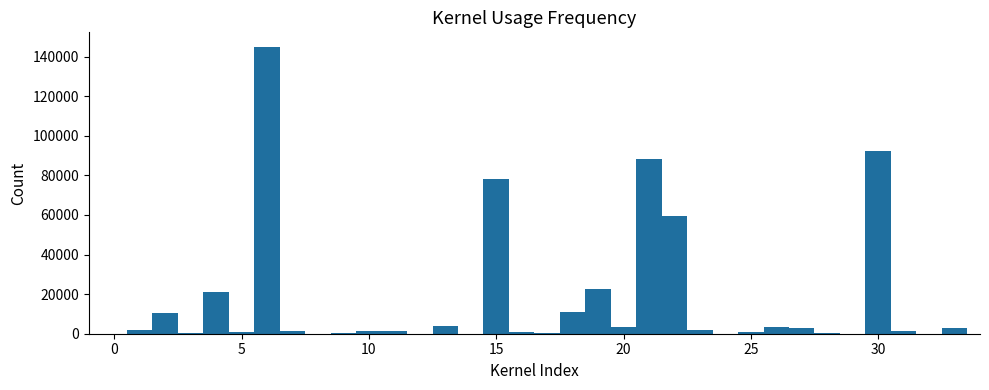

Read against the x-axis, roughly where is the centre of the tallest bar?

6.0